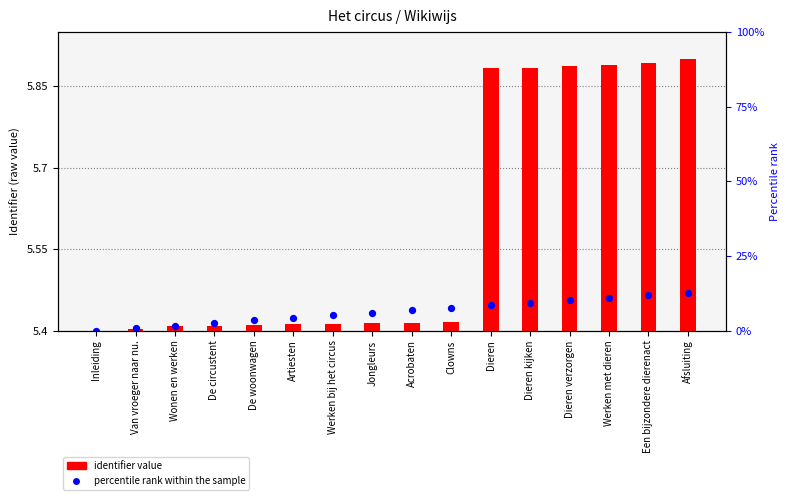

What is the total value across all series at Dieren verzorgen?

5.9